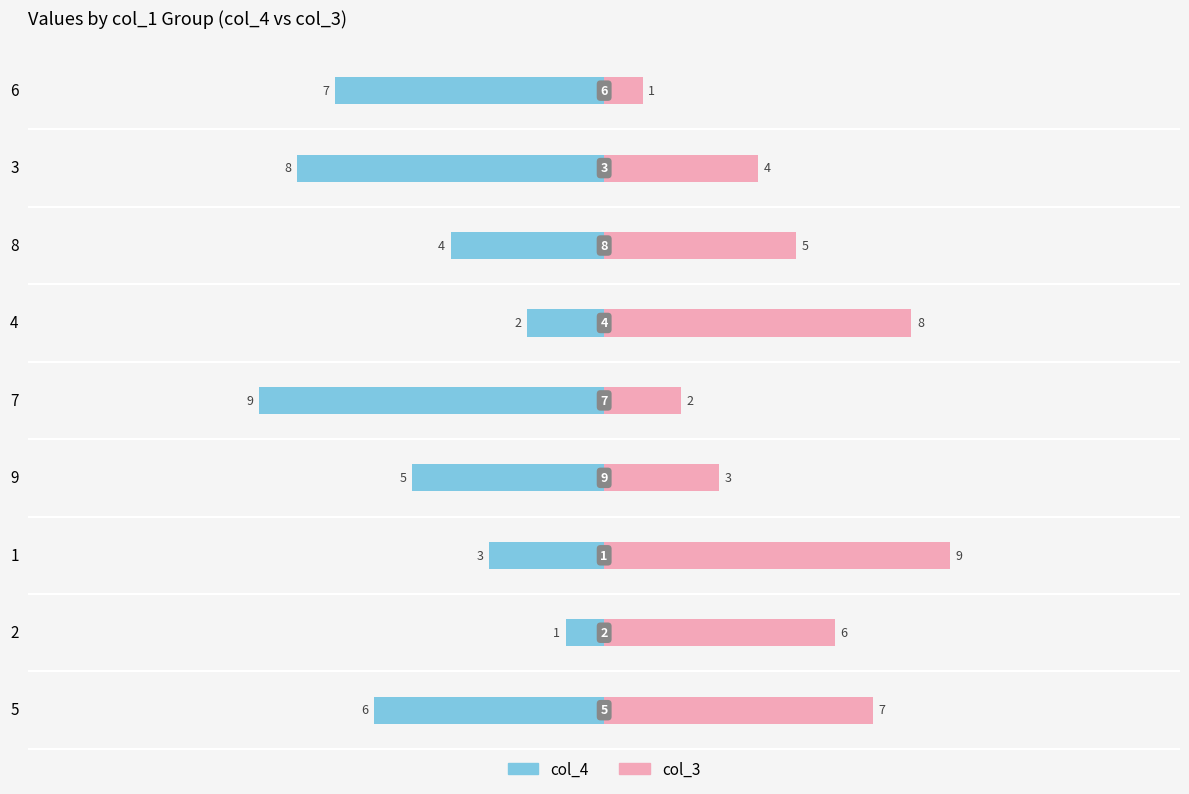

What is the difference between the maximum and minimum values in the col_3 series?

8